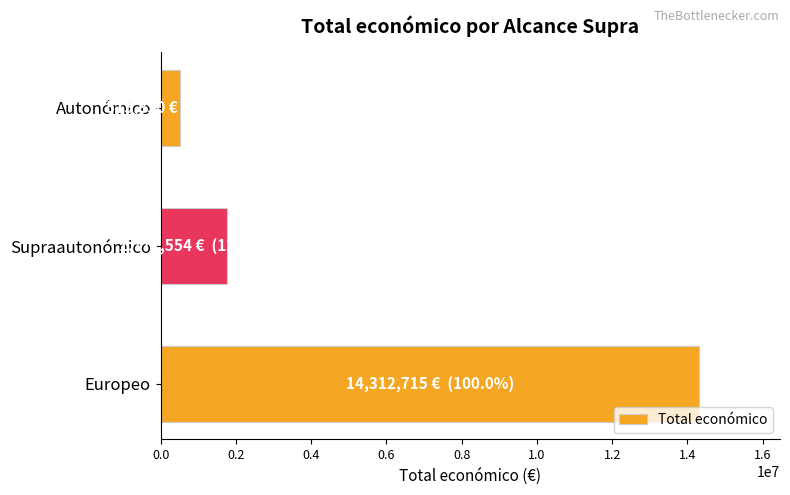

Between Supraautonómico and Autonómico, which is larger?

Supraautonómico